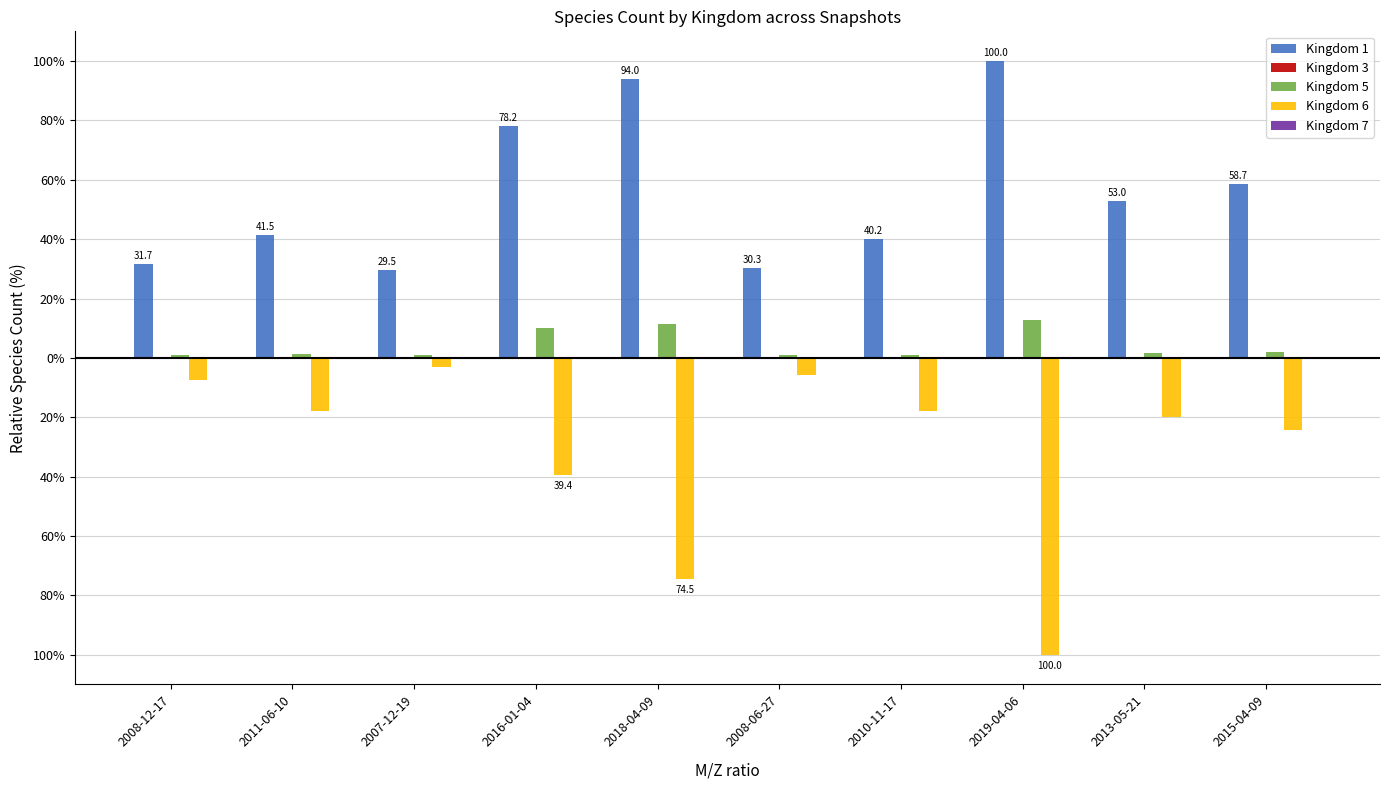

Where is Kingdom 5 nearest to the value 6?

2016-01-04